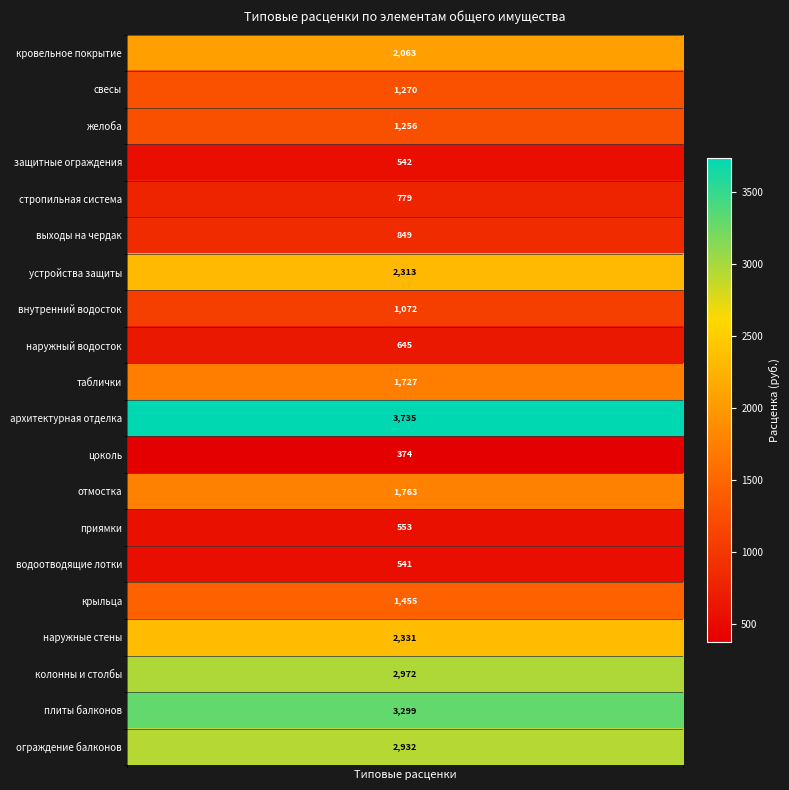

What is the maximum value shown in the chart?

3735.1